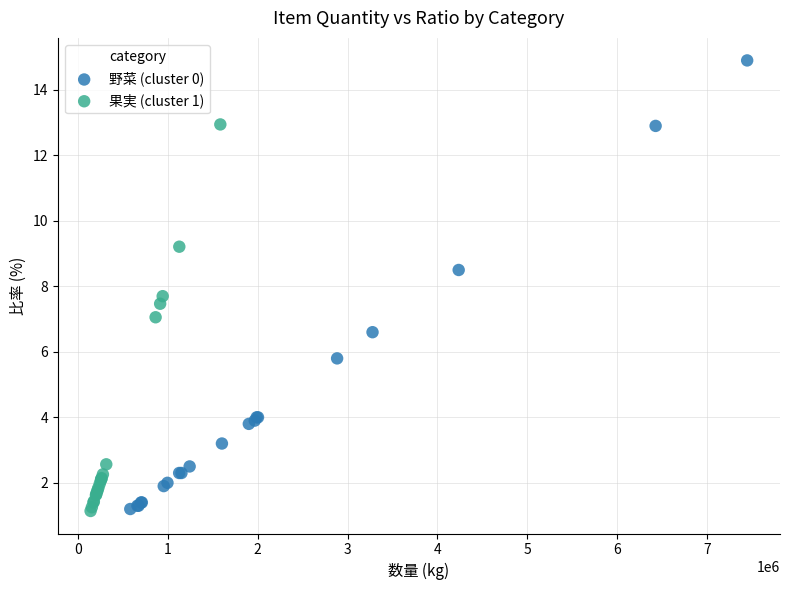

Which series has the widest spread of Y values?

野菜 (cluster 0)